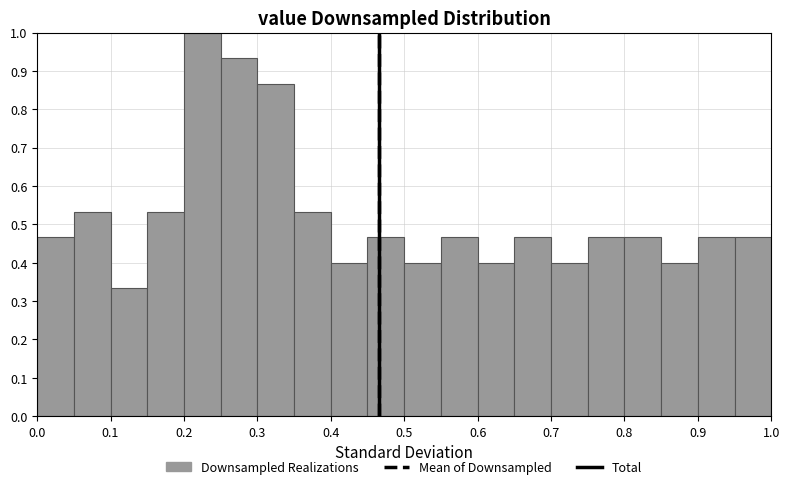

How tall is the bar that spans 0.80 to 0.85 on the x-axis? The values are not printed on the chart, so give them approximately, as read against the axis.

0.47